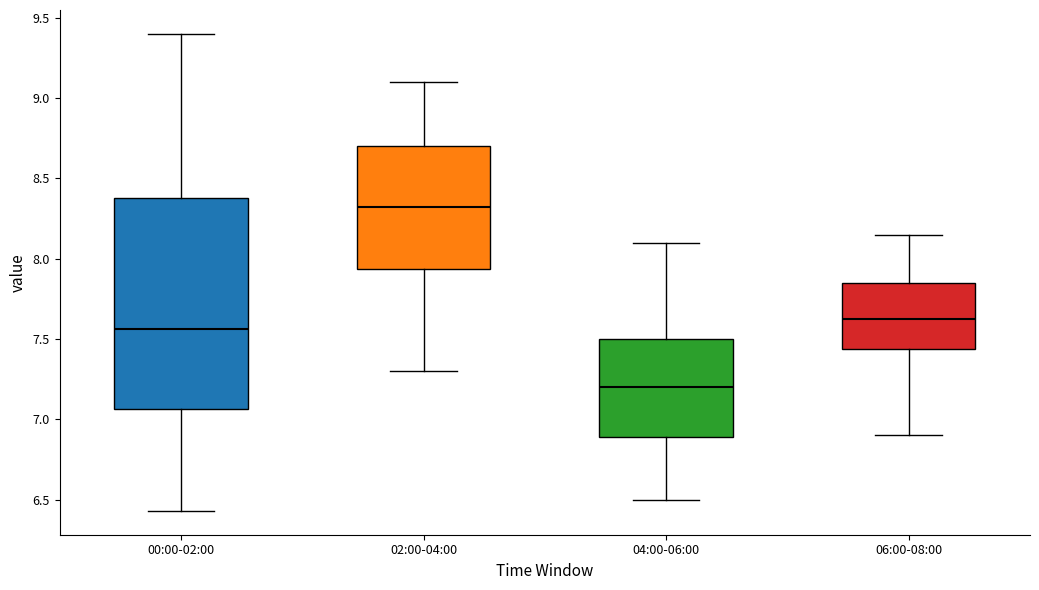

Reading left to right, transcribe this box plot: for each box, give where its median line is, the range the box spans, and where its two whiskers end, as read against the y-axis. The values are not printed on the chart, so give them approximately, as read against the axis.

00:00-02:00: median 7.55, box 7.05 to 8.40, whiskers 6.45 to 9.40
02:00-04:00: median 8.35, box 7.95 to 8.70, whiskers 7.30 to 9.10
04:00-06:00: median 7.20, box 6.90 to 7.50, whiskers 6.50 to 8.10
06:00-08:00: median 7.65, box 7.45 to 7.85, whiskers 6.90 to 8.15